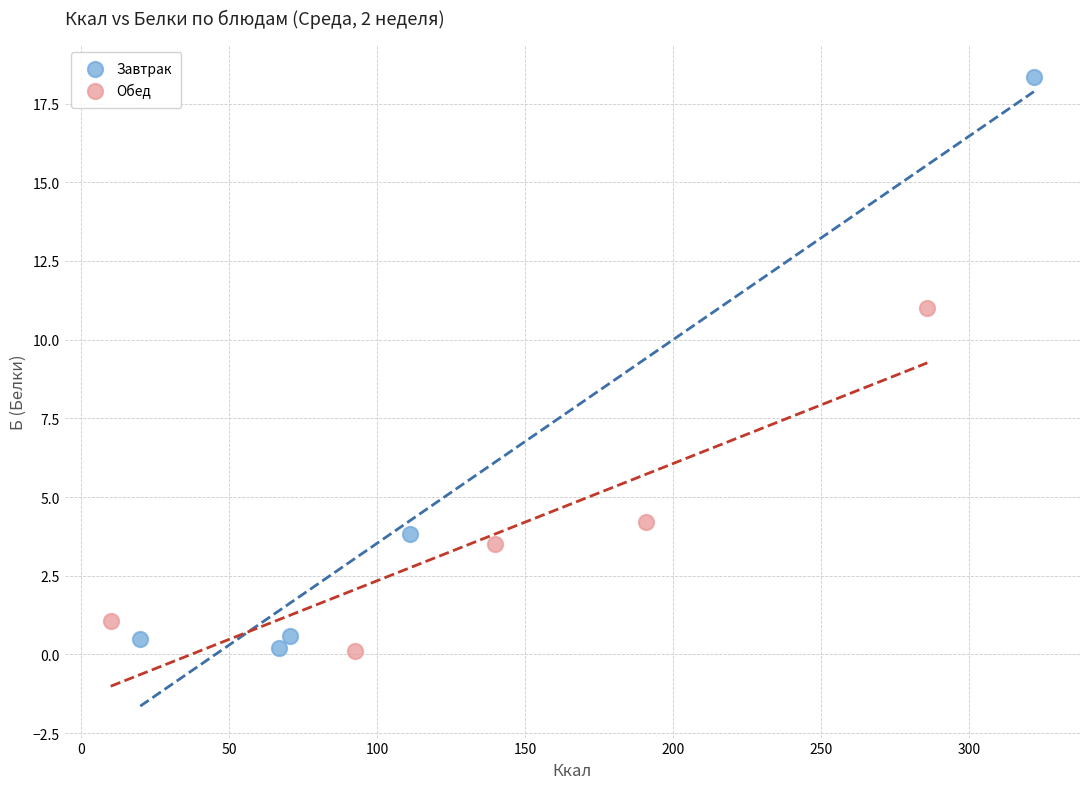

Which series reaches the maximum Y coordinate?

Завтрак